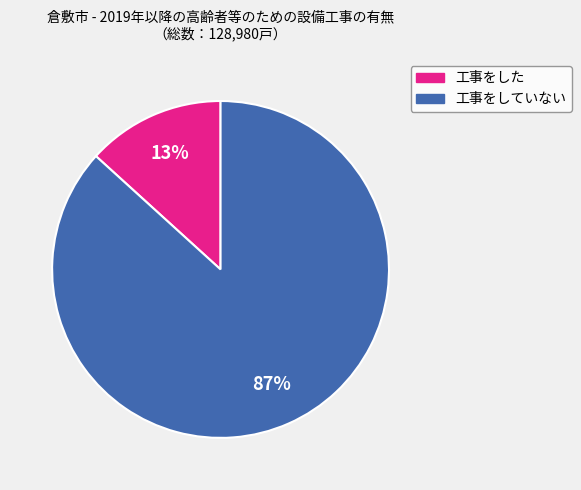

Do 工事をしていない and 工事をした together represent more than half of the pie?

Yes